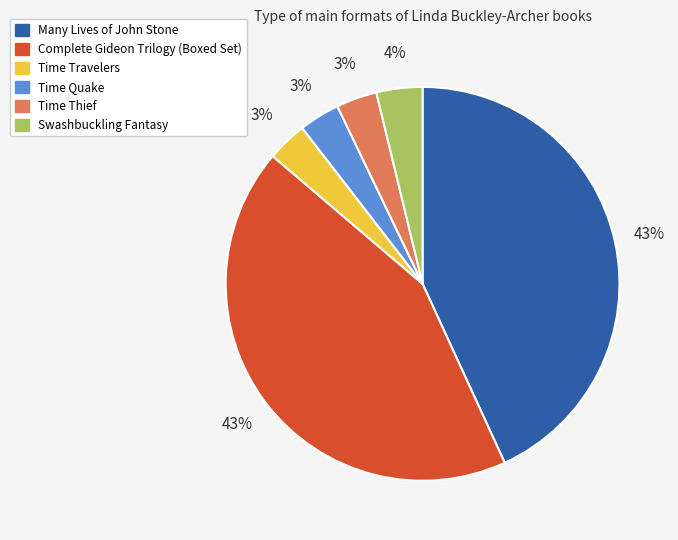

Is there a majority slice in this chart?

No